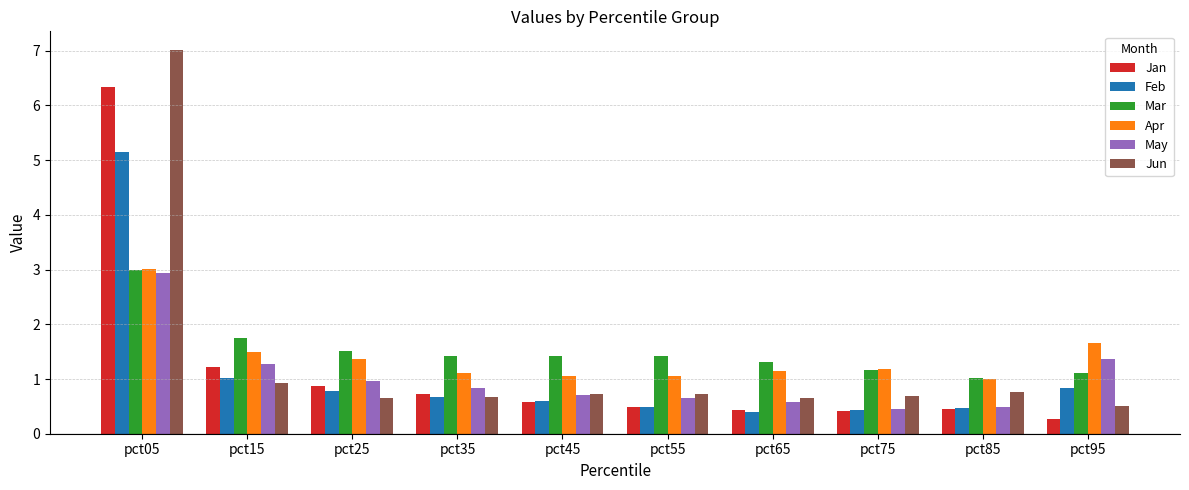

What is the difference between the Jun values at pct05 and pct85?

6.2